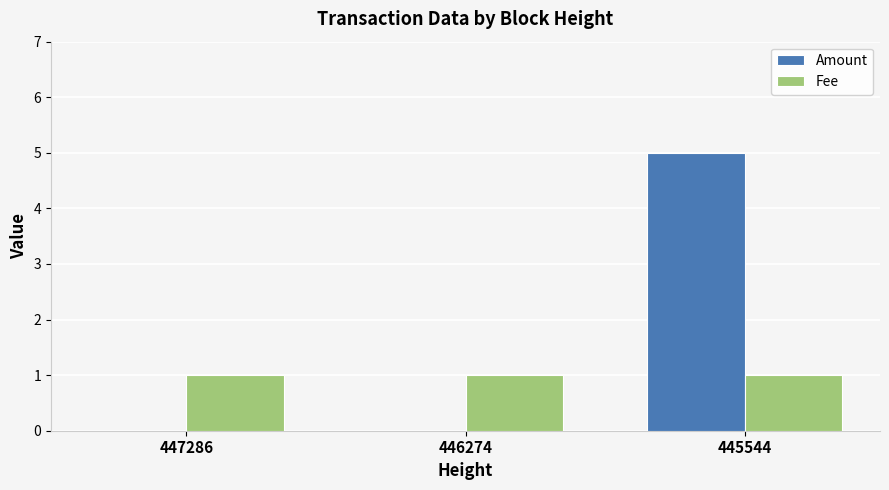

Which series has the largest total across all categories?

Amount